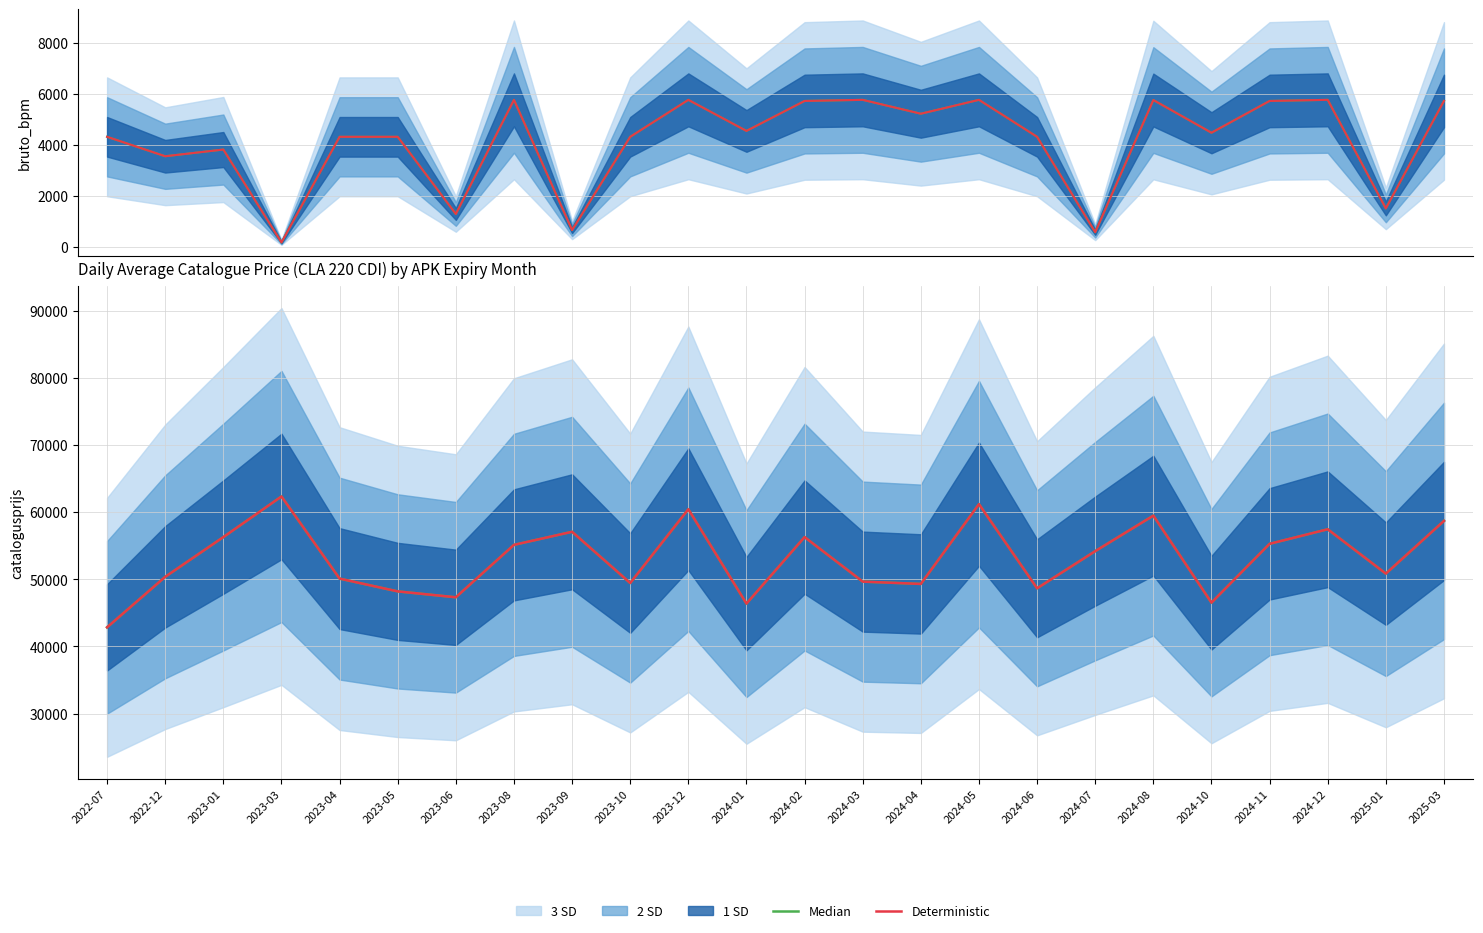

At which category does Median reach its first local peak?

2023-03